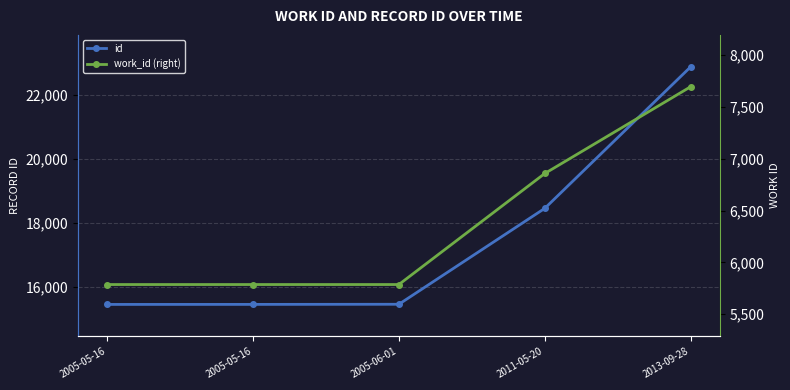

Is it true that work_id (right) equals 2666 at 2013-09-28?

False